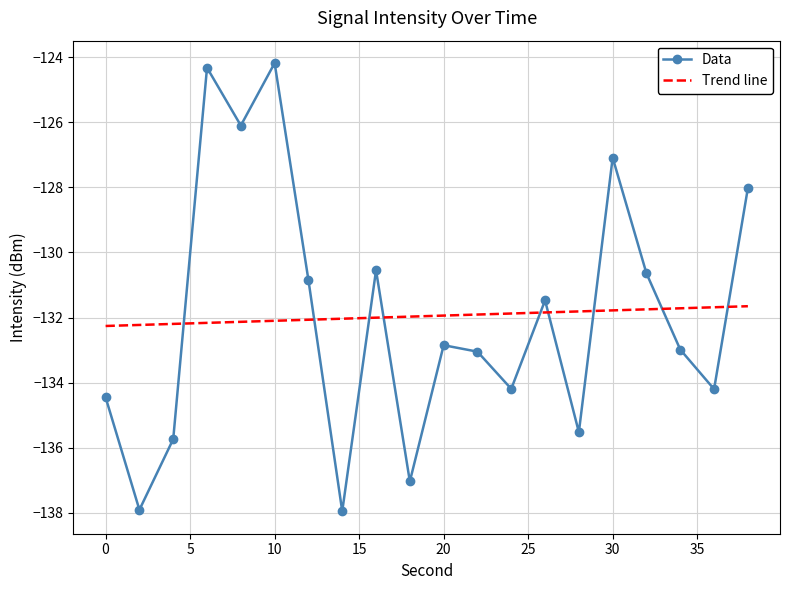

True or false: Data and Trend line intersect in this chart.

True